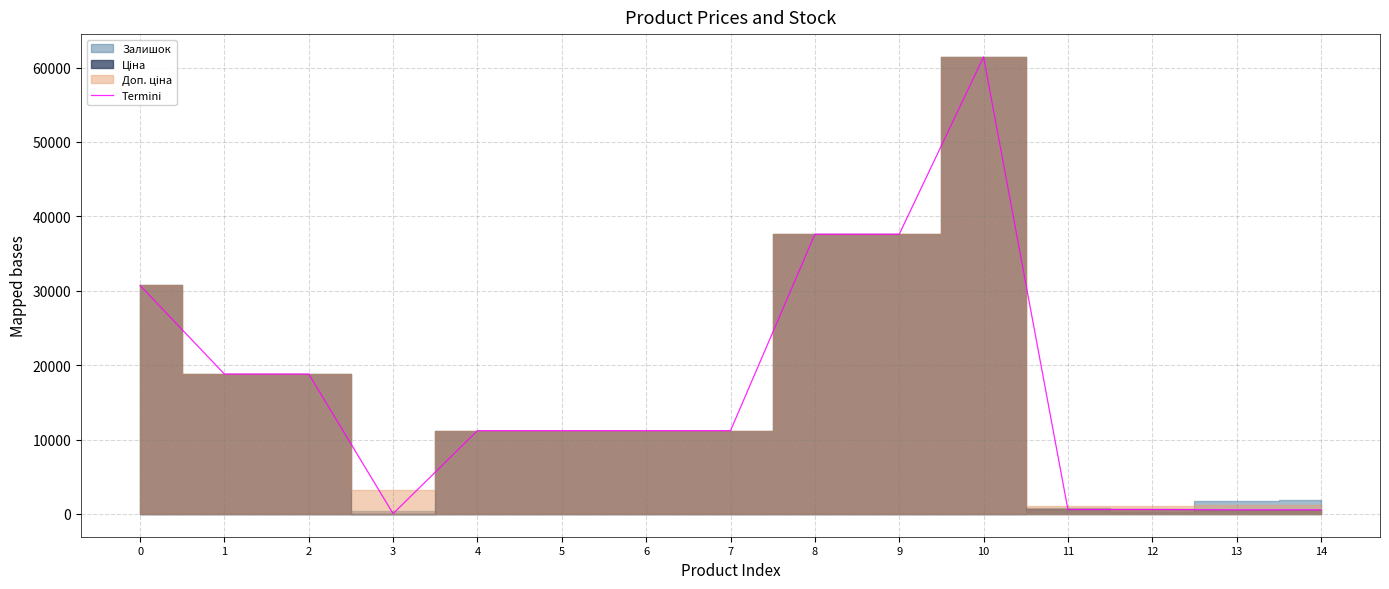

Reading left to right, extract all data points from this chart.

0=30717.1	1=18796.8	2=18796.8	3=32.0	4=11188.2	5=11188.2	6=11188.2	7=11188.2	8=37593.6	9=37593.6	10=61434.3	11=589.9	12=589.9	13=539.0	14=539.0